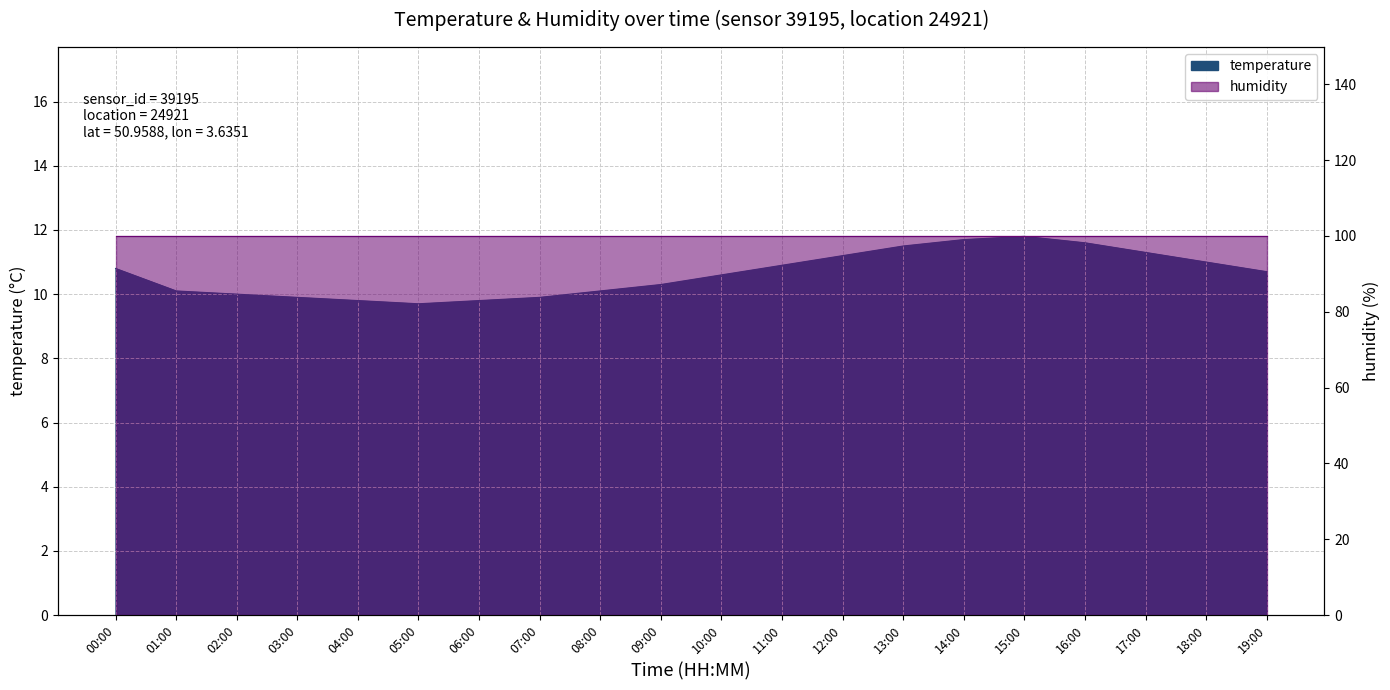

Reading left to right, transcribe all the data shown in this chart.

00:00=10.8	01:00=10.1	02:00=10.0	03:00=9.9	04:00=9.8	05:00=9.7	06:00=9.8	07:00=9.9	08:00=10.1	09:00=10.3	10:00=10.6	11:00=10.9	12:00=11.2	13:00=11.5	14:00=11.7	15:00=11.8	16:00=11.6	17:00=11.3	18:00=11.0	19:00=10.7